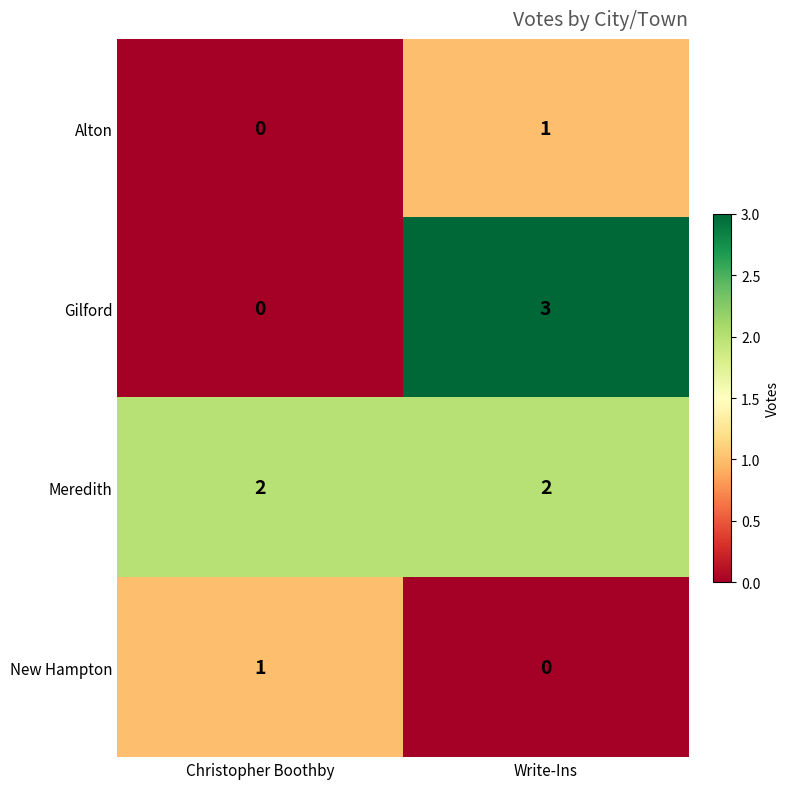

What is the sum of the Meredith values at Write-Ins and Christopher Boothby?

4